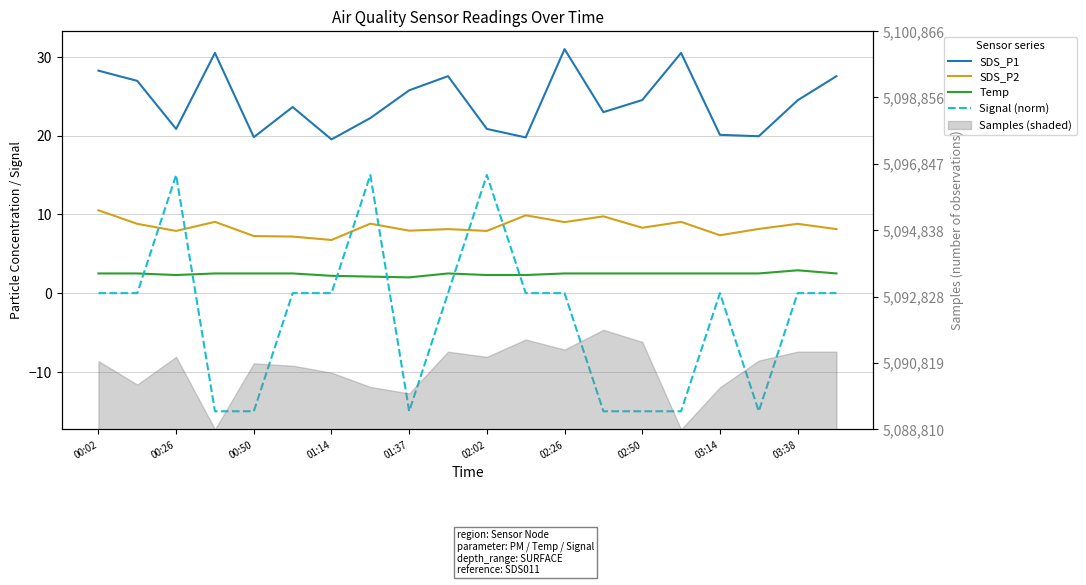

Which series ends up on top after the final intersection of Signal (norm) and Temp?

Temp